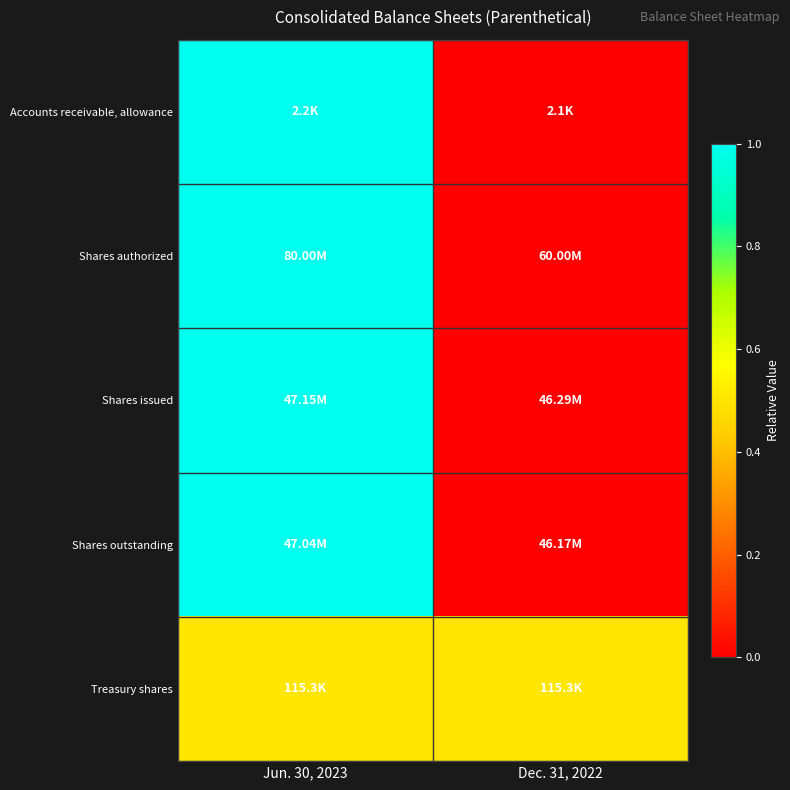

Reading right to left, extract all data points from this chart.

Accounts receivable, allowance: Dec. 31, 2022=0.0	Jun. 30, 2023=1.0
Shares authorized: Dec. 31, 2022=0.0	Jun. 30, 2023=1.0
Shares issued: Dec. 31, 2022=0.0	Jun. 30, 2023=1.0
Shares outstanding: Dec. 31, 2022=0.0	Jun. 30, 2023=1.0
Treasury shares: Dec. 31, 2022=0.5	Jun. 30, 2023=0.5